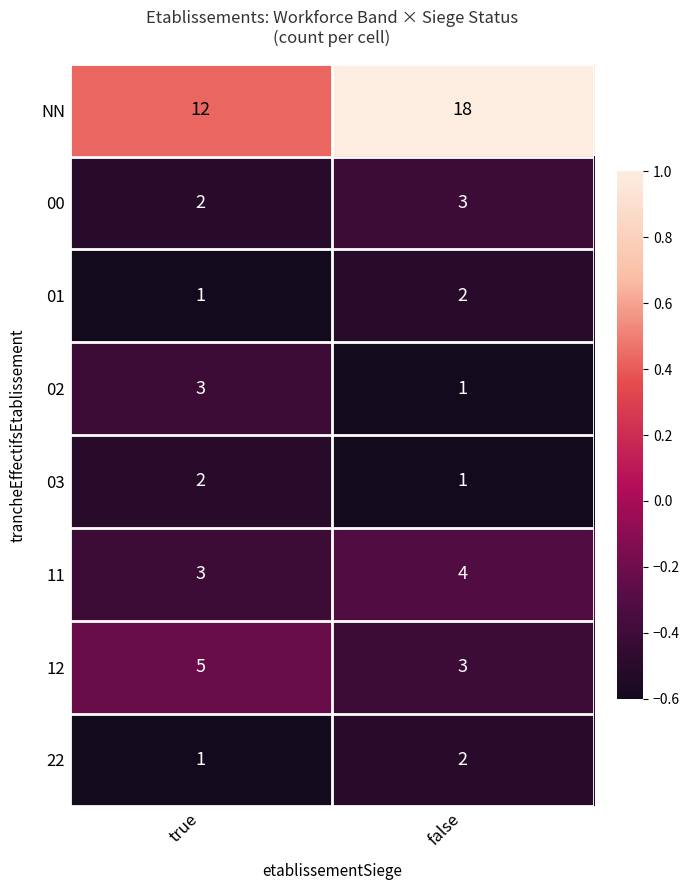

What is the sum of the 22 values at false and true?

3